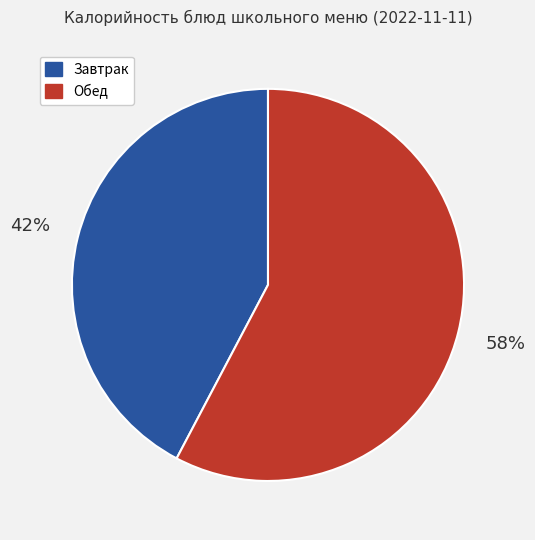

Which slice is the smallest?

Завтрак